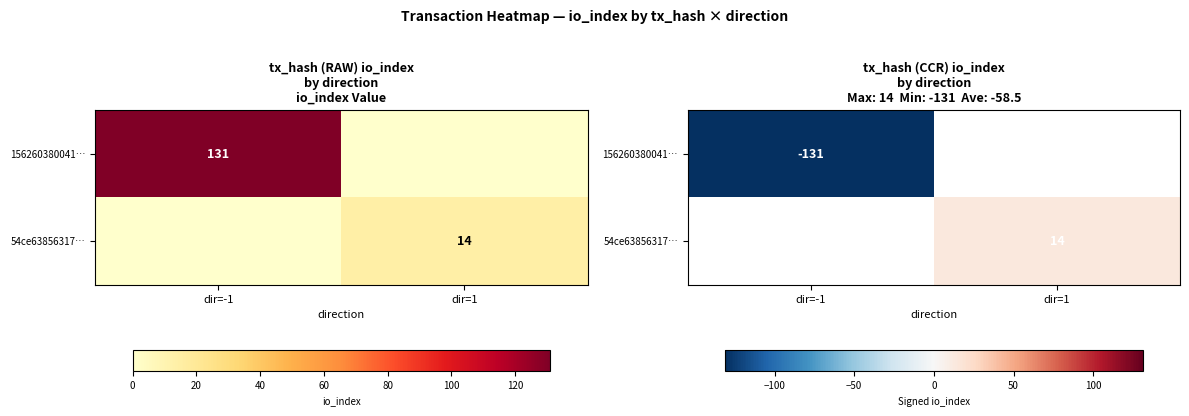

At which label does 54ce63856317… reach its peak?

dir=-1